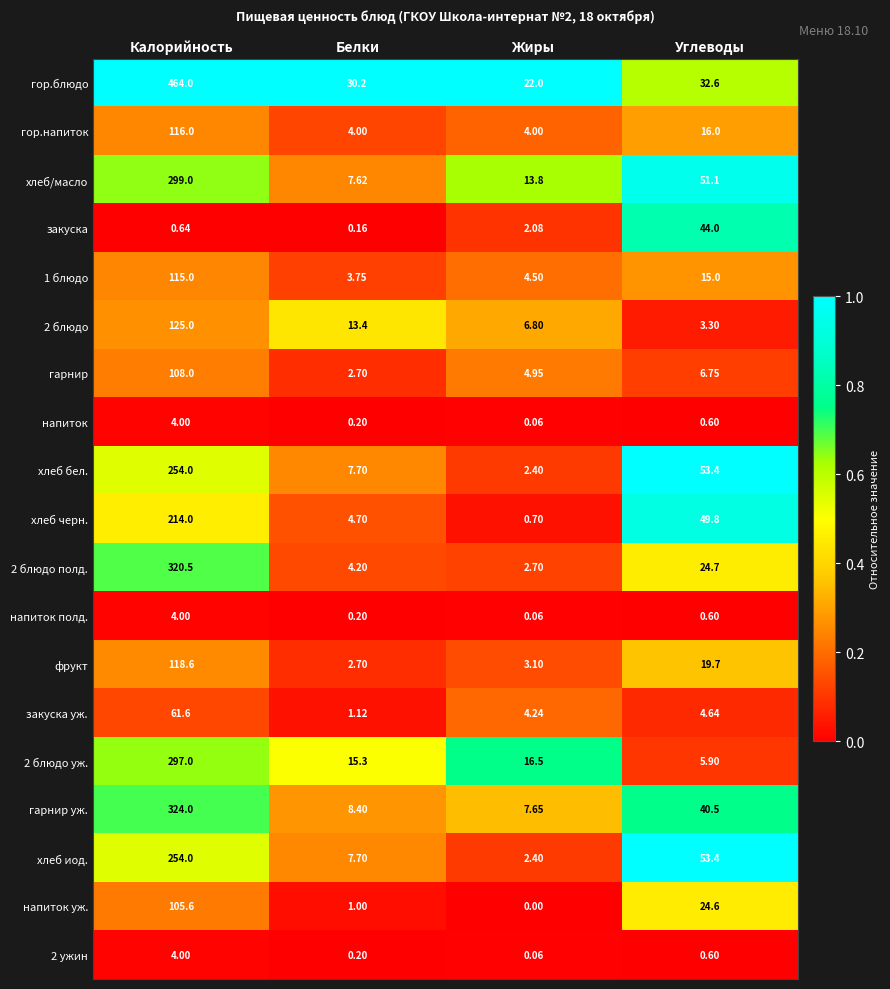

List the labels in order of напиток value, largest first.

Калорийность, Углеводы, Белки, Жиры